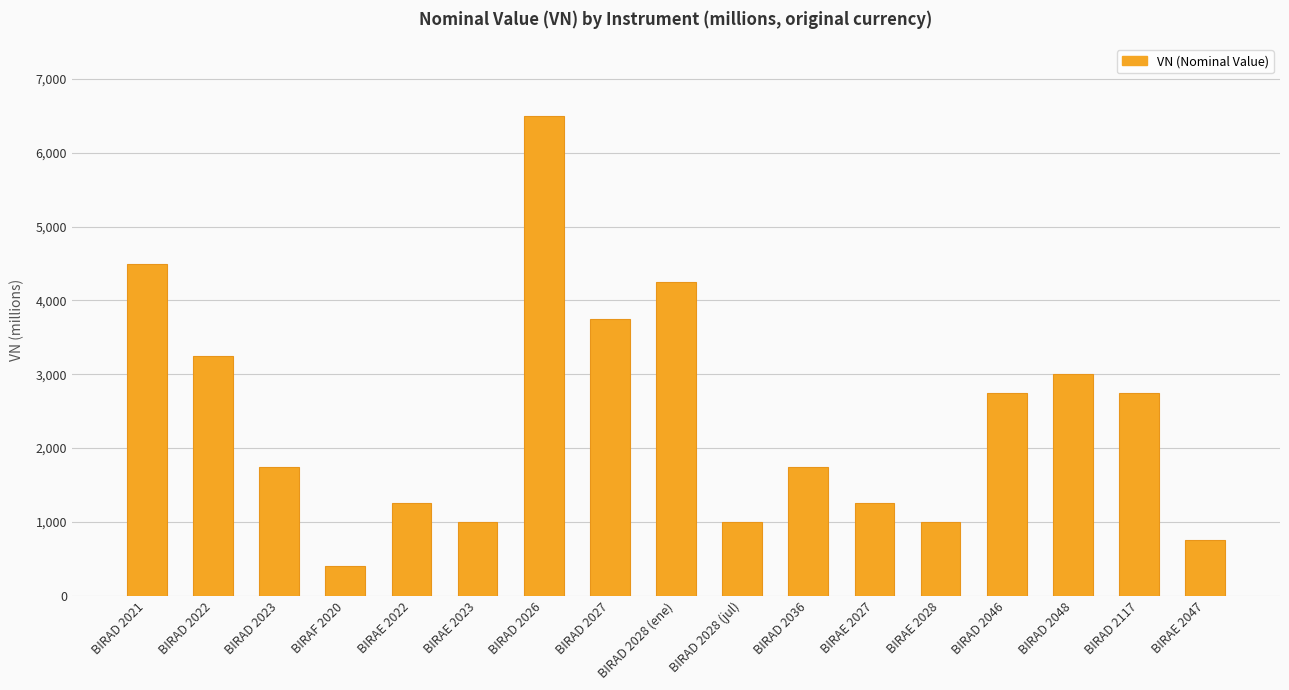

What is the ratio of the value at BIRAE 2023 to the value at BIRAD 2027?

0.3